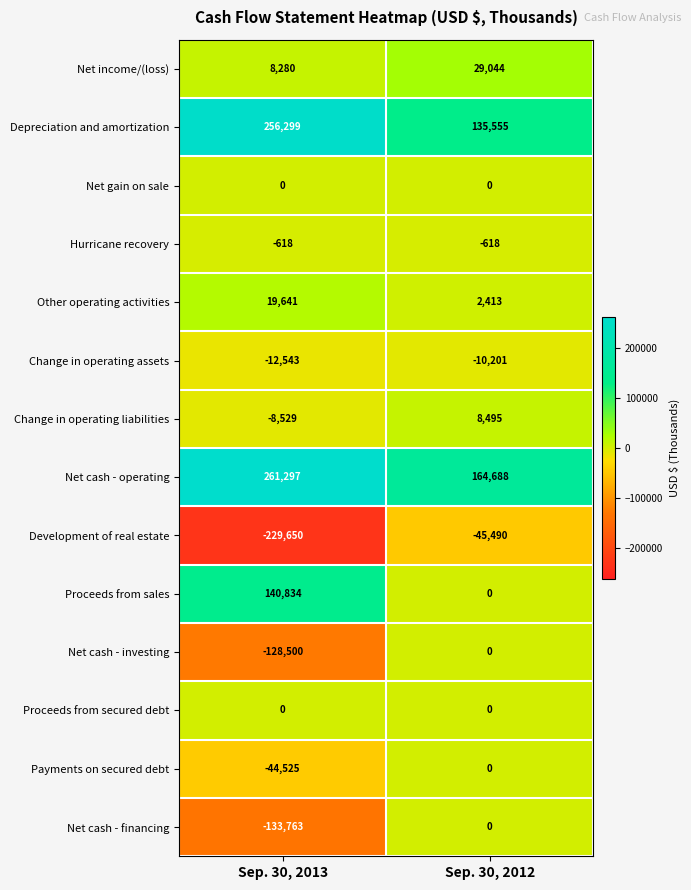

What is the spread (max minus min) of values at Sep. 30, 2013?

490947